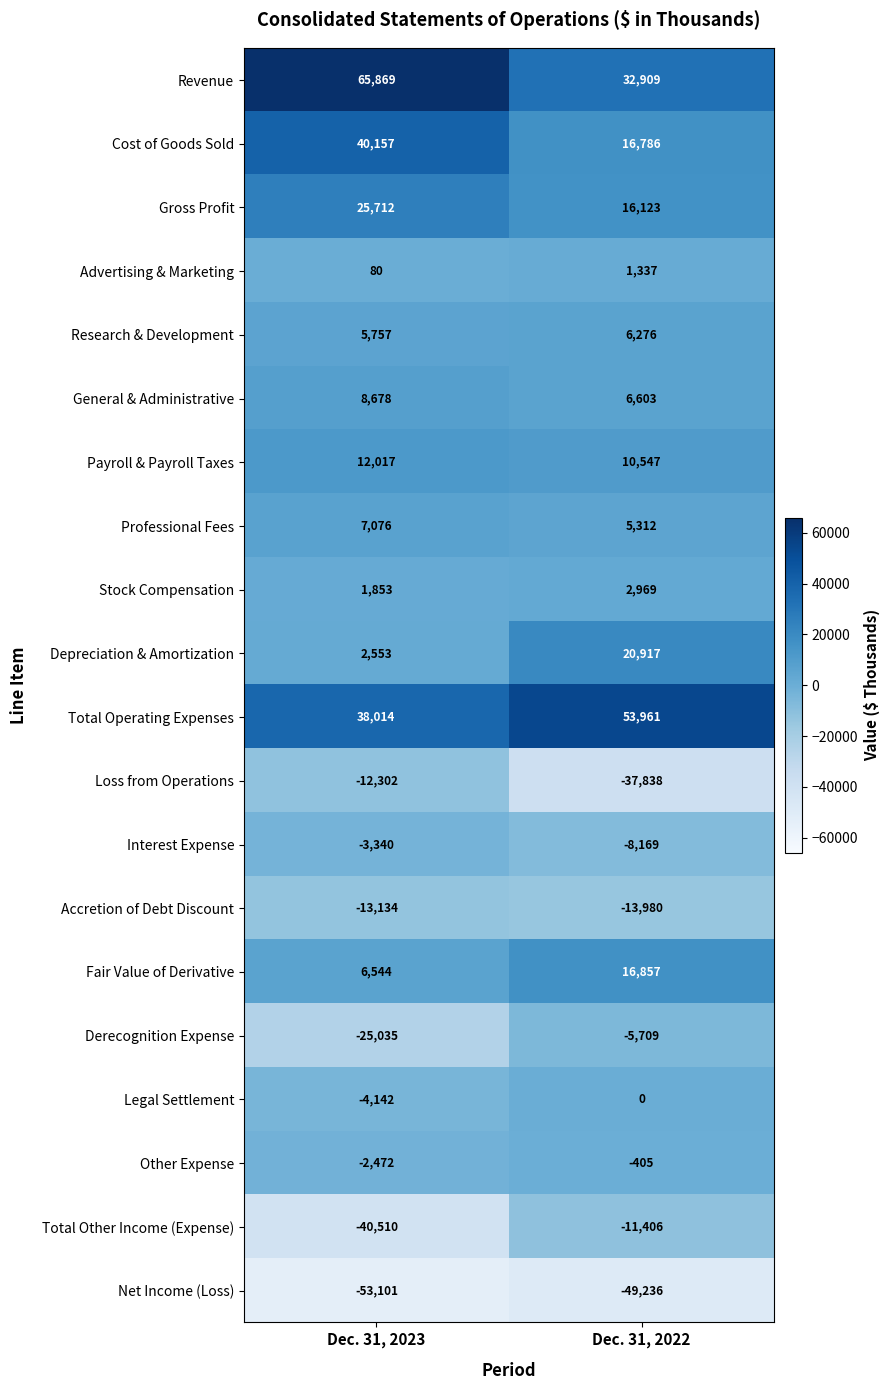

Is it true that Total Operating Expenses equals 53961 at Dec. 31, 2022?

True